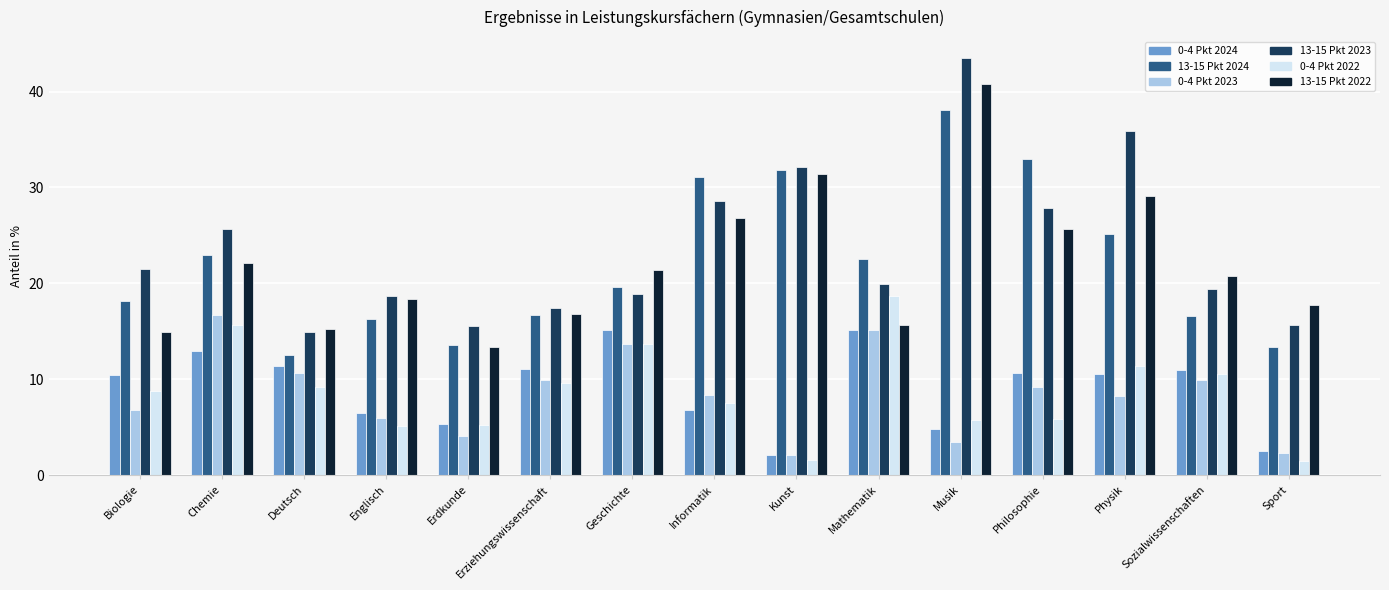

What is the label of the 14th bar from the left?

Sozialwissenschaften